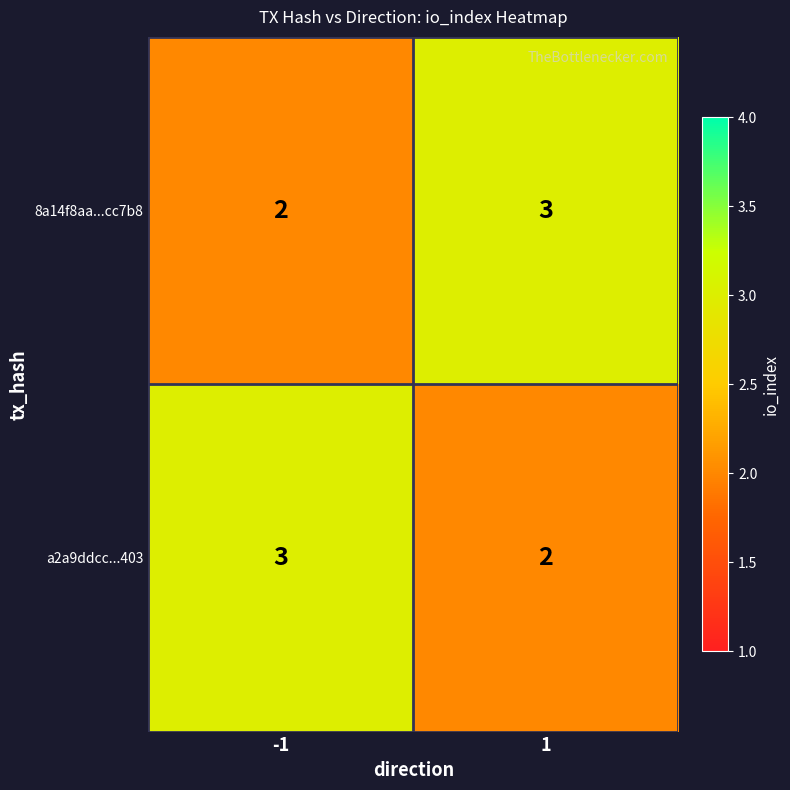

What is the highest value of the a2a9ddcc...403 series?

3